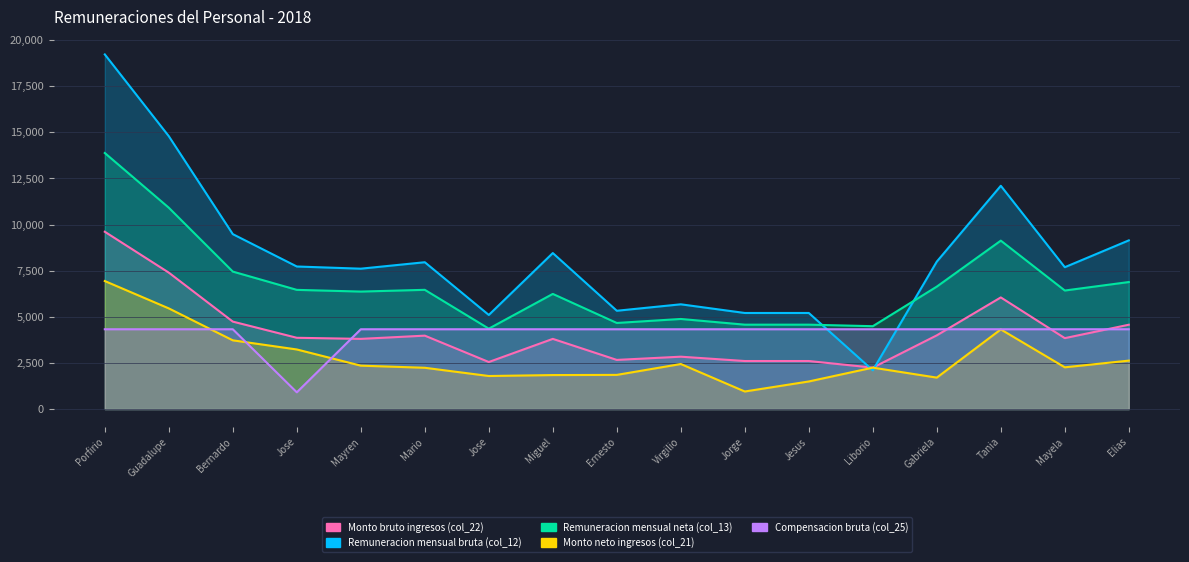

What is the average value of the Monto bruto ingresos (col_22) series?

4185.5